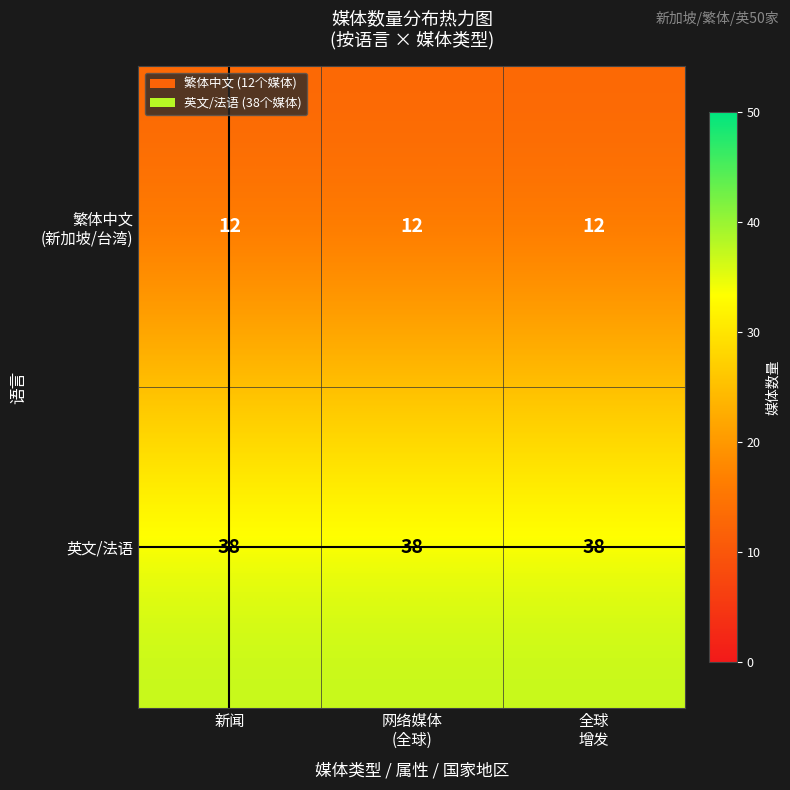

At how many categories does at least one series exceed 19?

3